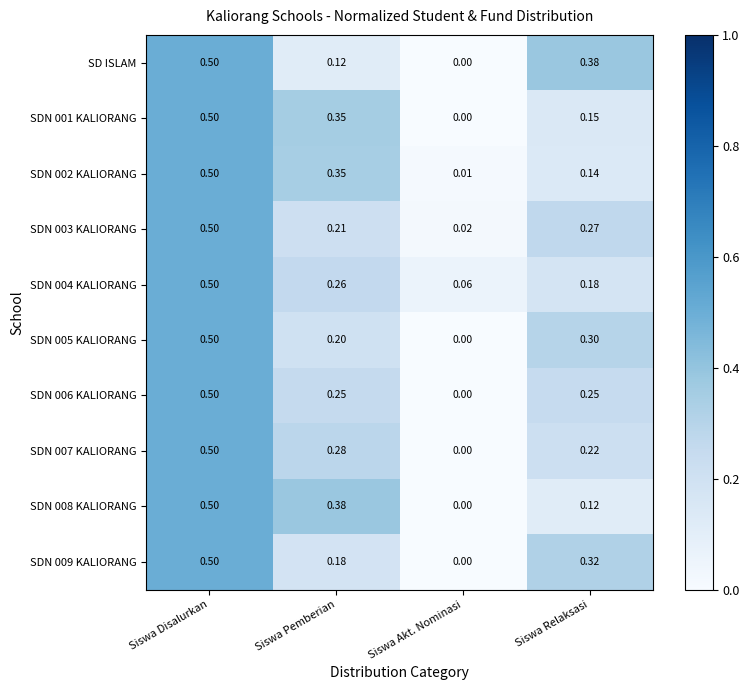

At which category does the chart reach its minimum across all series?

Siswa Akt. Nominasi